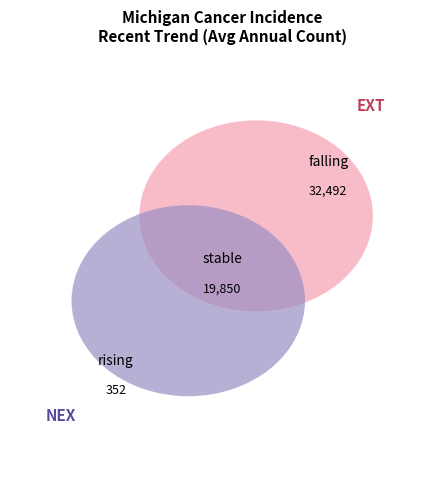

Is there a majority slice in this chart?

Yes